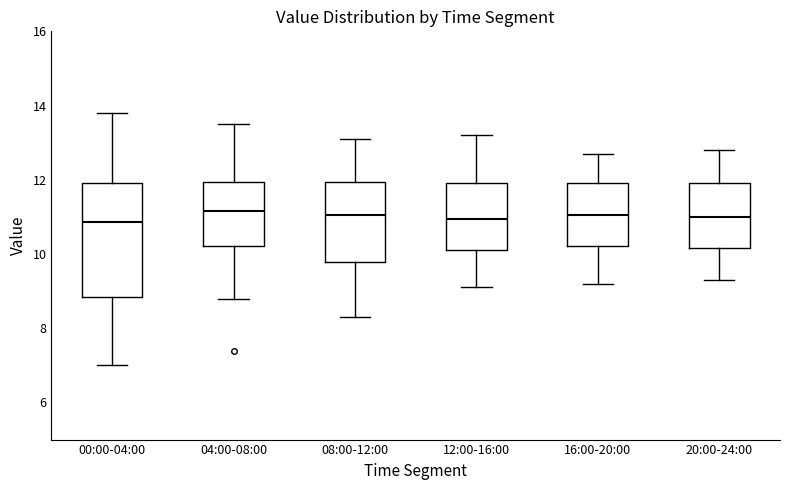

Comparing the boxes themselves (not the whiskers), which one is the tallest?

00:00-04:00